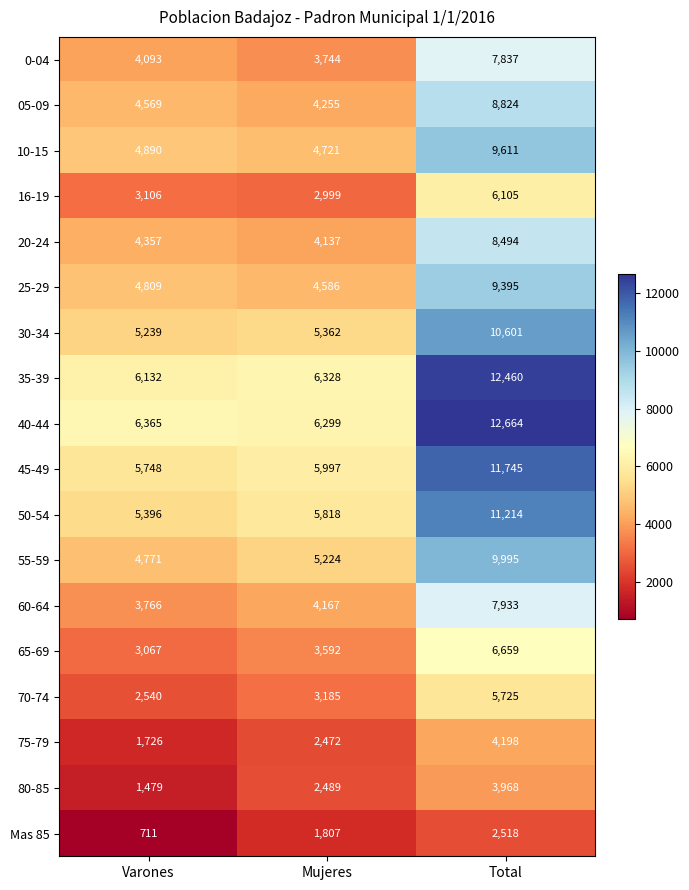

Which series has the largest total across all categories?

40-44